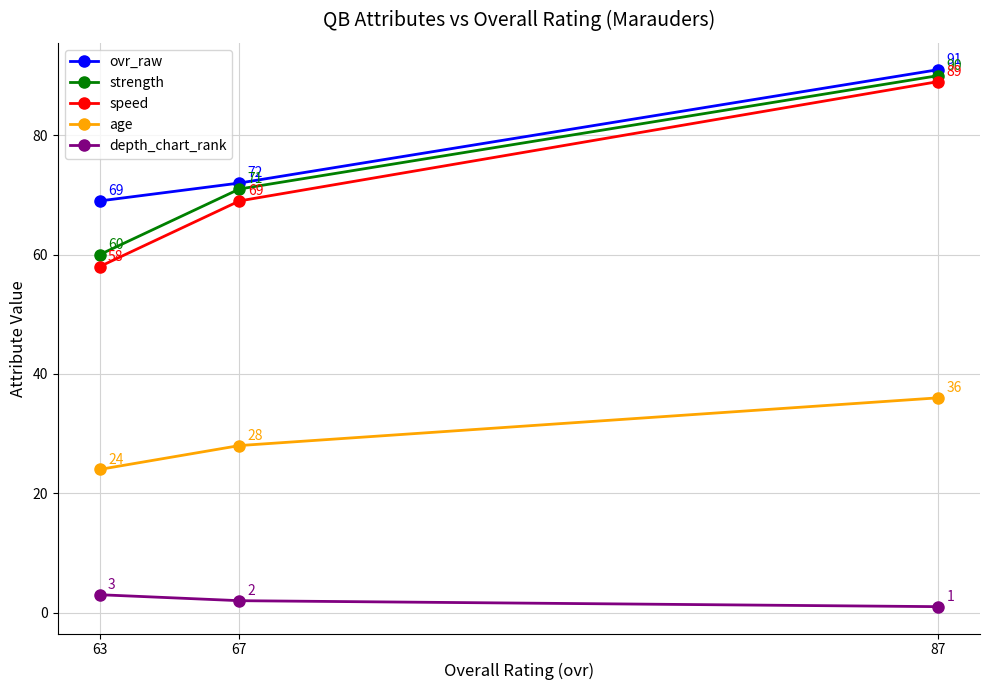

Reading right to left, list all the values displayed in this chart.

ovr_raw: 87=91	67=72	63=69
strength: 87=90	67=71	63=60
speed: 87=89	67=69	63=58
age: 87=36	67=28	63=24
depth_chart_rank: 87=1	67=2	63=3